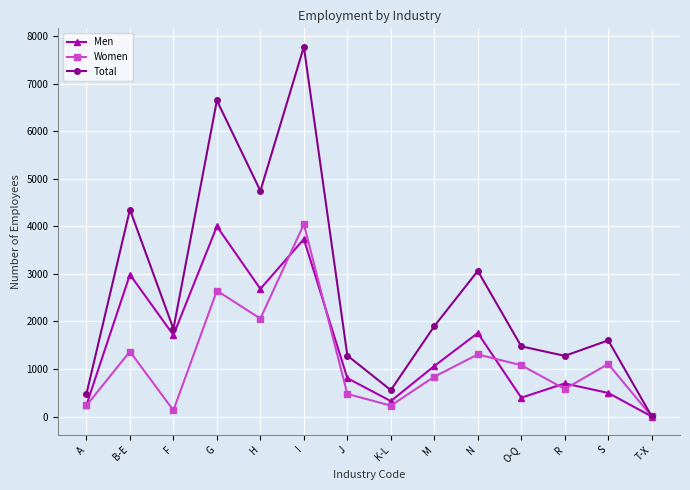

Read the Total value at G.

6649